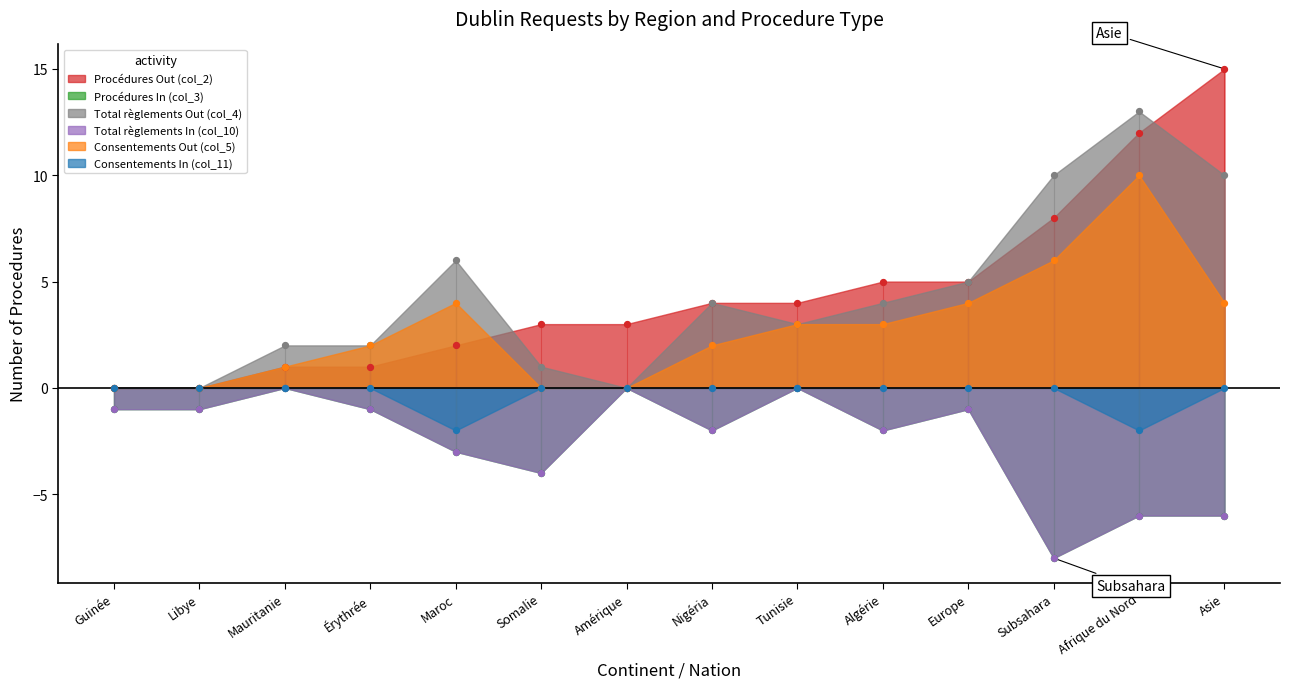

Which series has the largest total across all categories?

Procédures Out (col_2)